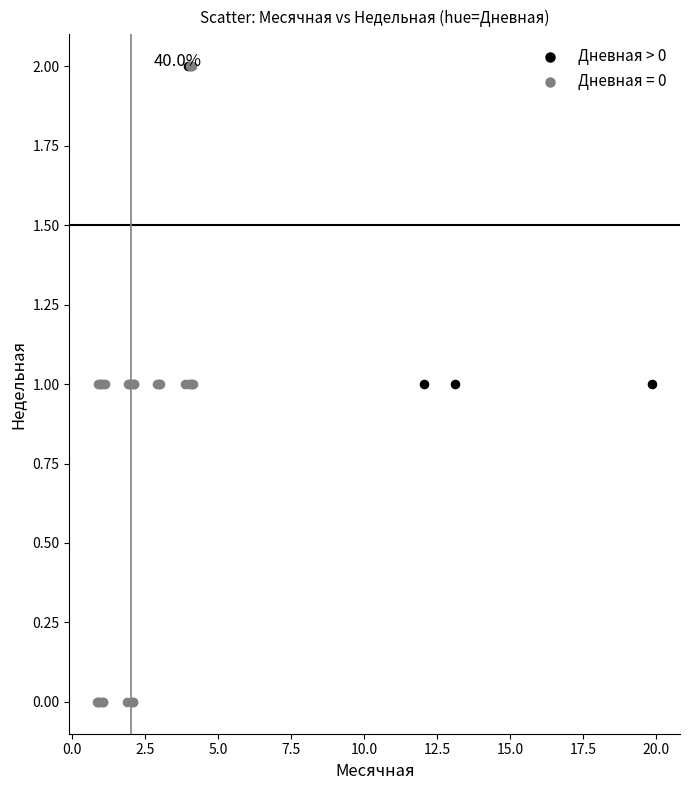

Which series contains the lowest Y value?

Дневная = 0